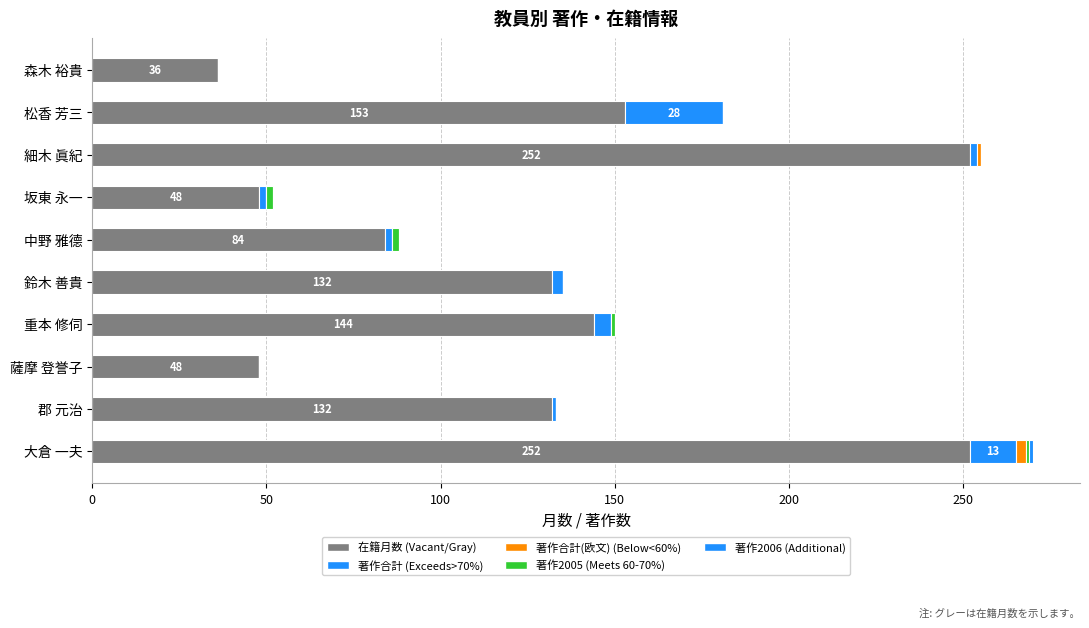

Count the number of categories in the chart.

10